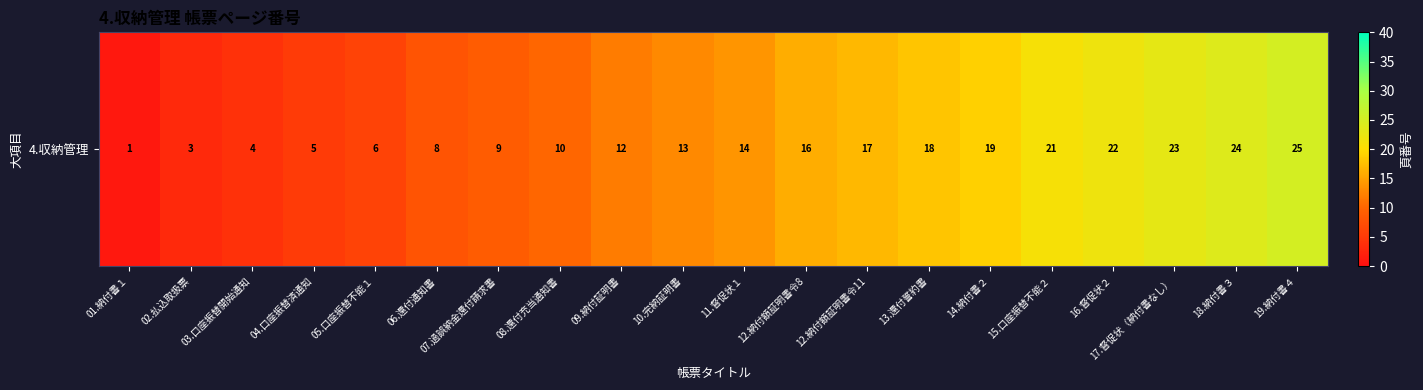

Where does the data first go above 14?

12.納付額証明書令8